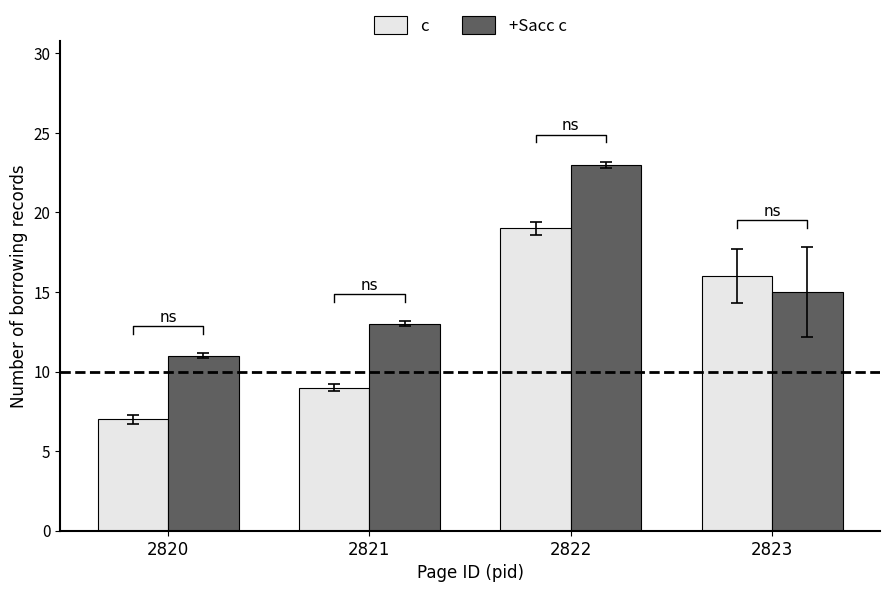

Rank the series at 2820 from highest to lowest value.

+Sacc c, c